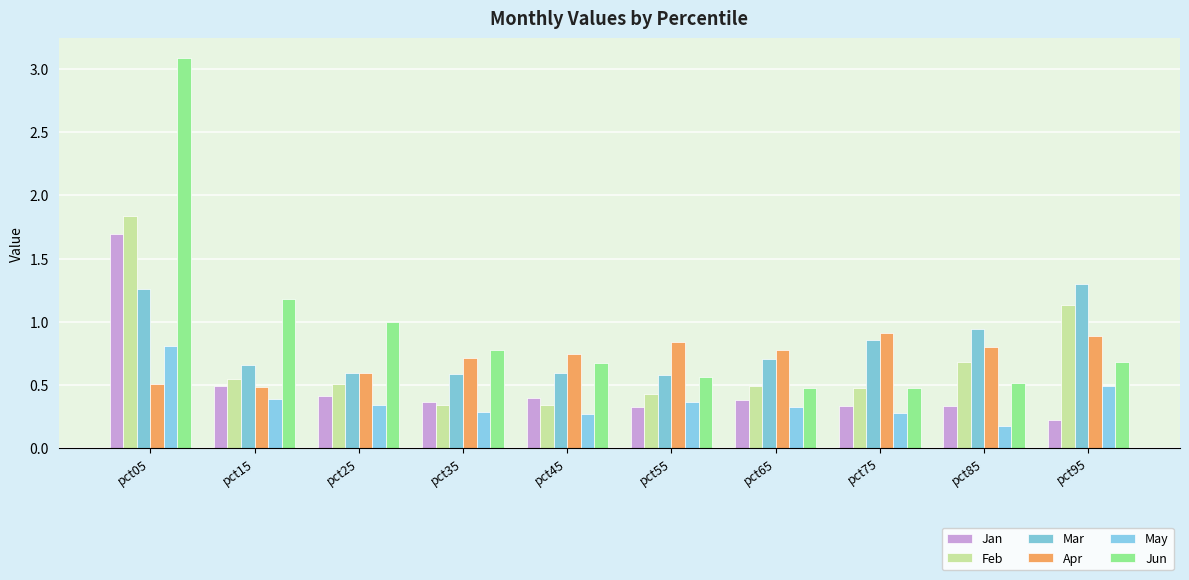

Reading left to right, list all the values displayed in this chart.

Jan: pct05=1.7	pct15=0.5	pct25=0.4	pct35=0.4	pct45=0.4	pct55=0.3	pct65=0.4	pct75=0.3	pct85=0.3	pct95=0.2
Feb: pct05=1.8	pct15=0.5	pct25=0.5	pct35=0.3	pct45=0.3	pct55=0.4	pct65=0.5	pct75=0.5	pct85=0.7	pct95=1.1
Mar: pct05=1.3	pct15=0.7	pct25=0.6	pct35=0.6	pct45=0.6	pct55=0.6	pct65=0.7	pct75=0.9	pct85=0.9	pct95=1.3
Apr: pct05=0.5	pct15=0.5	pct25=0.6	pct35=0.7	pct45=0.7	pct55=0.8	pct65=0.8	pct75=0.9	pct85=0.8	pct95=0.9
May: pct05=0.8	pct15=0.4	pct25=0.3	pct35=0.3	pct45=0.3	pct55=0.4	pct65=0.3	pct75=0.3	pct85=0.2	pct95=0.5
Jun: pct05=3.1	pct15=1.2	pct25=1.0	pct35=0.8	pct45=0.7	pct55=0.6	pct65=0.5	pct75=0.5	pct85=0.5	pct95=0.7